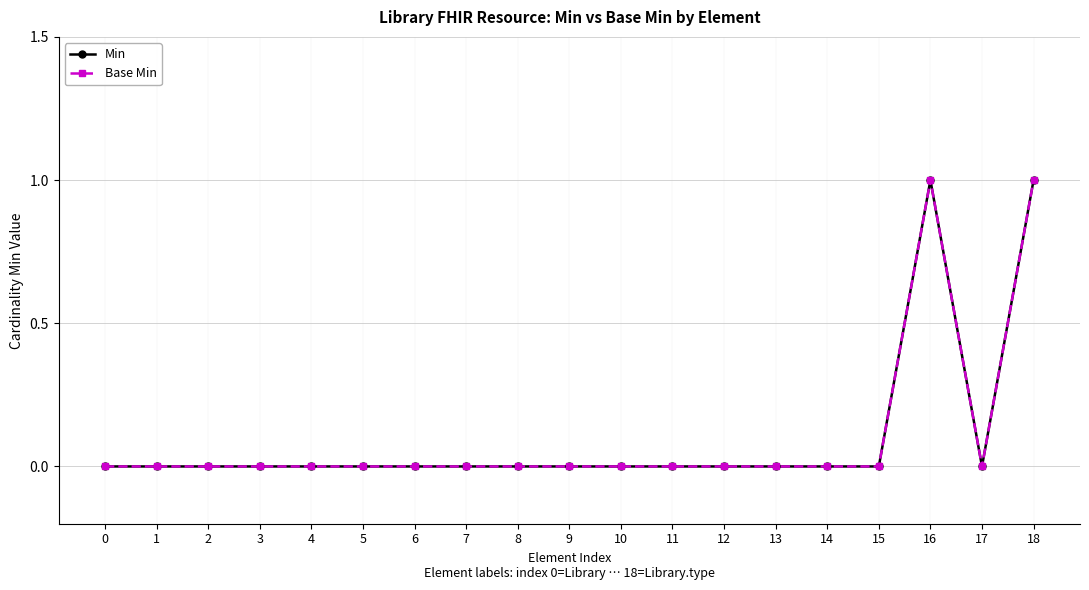

Does the chart have visible grid lines?

Yes